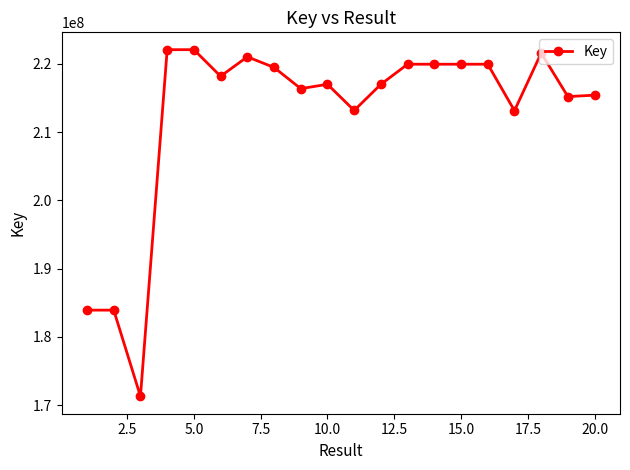

What is the greatest value displayed?

222061697